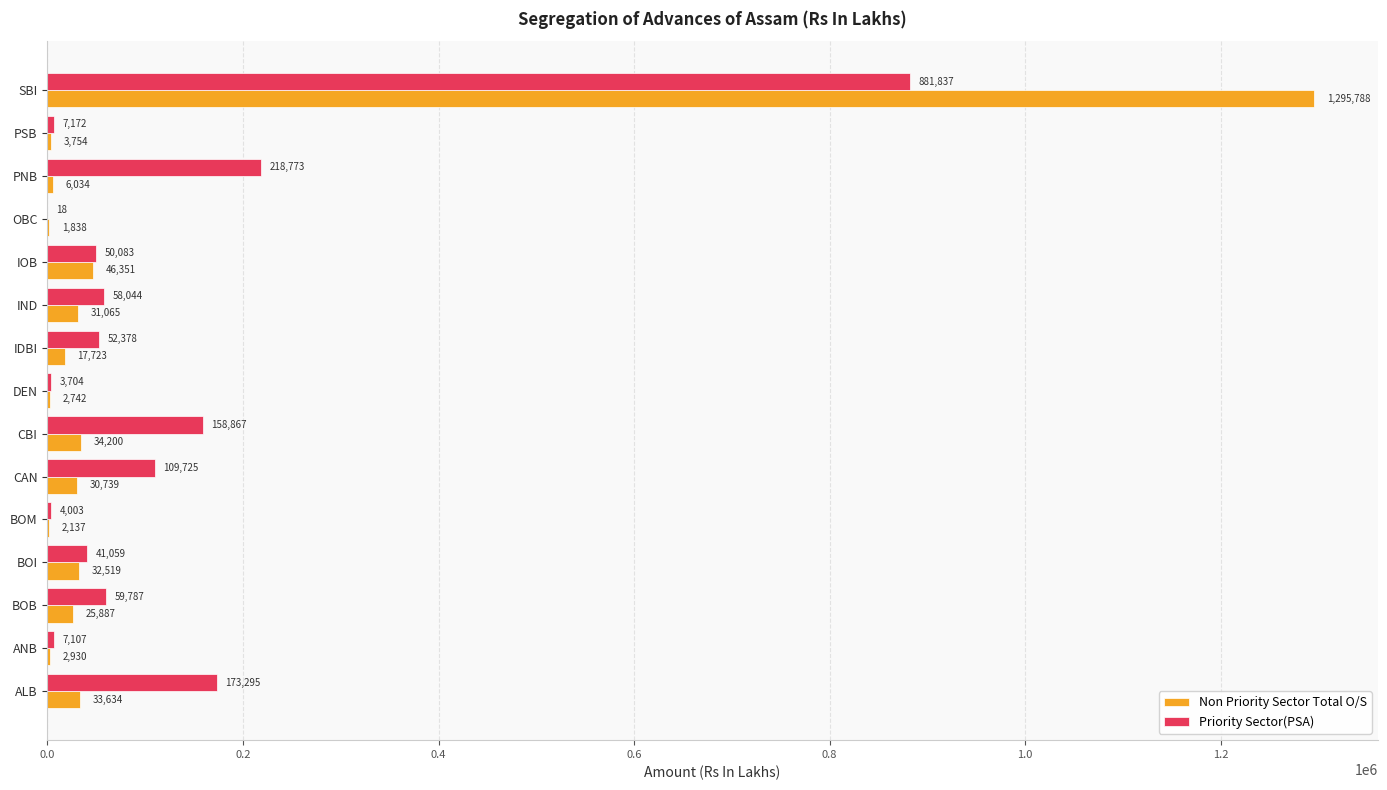

Between ANB and IDBI, which series saw the biggest shift?

Priority Sector(PSA)